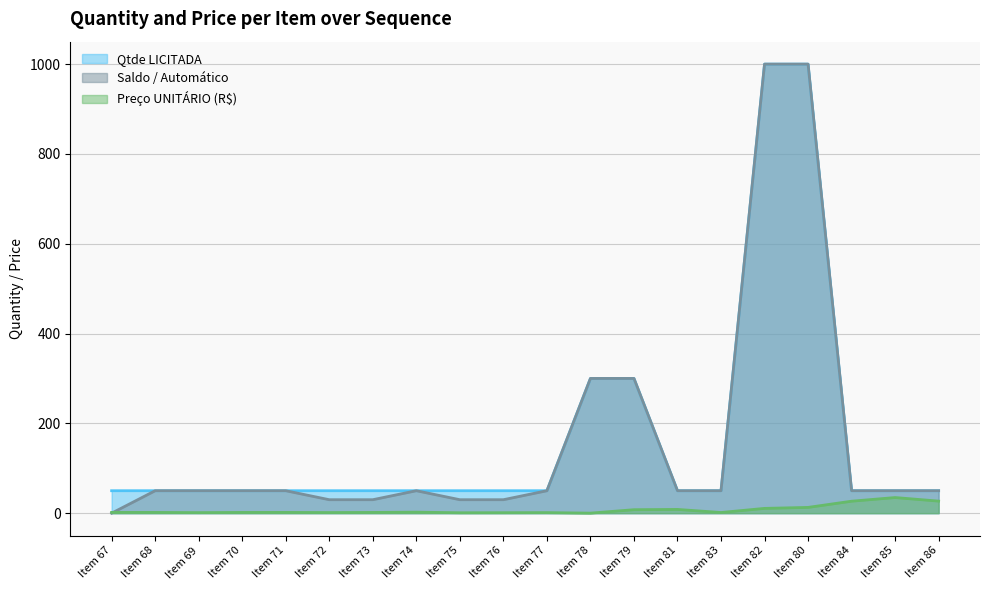

At which category is the sum across all series the highest?

Item 80